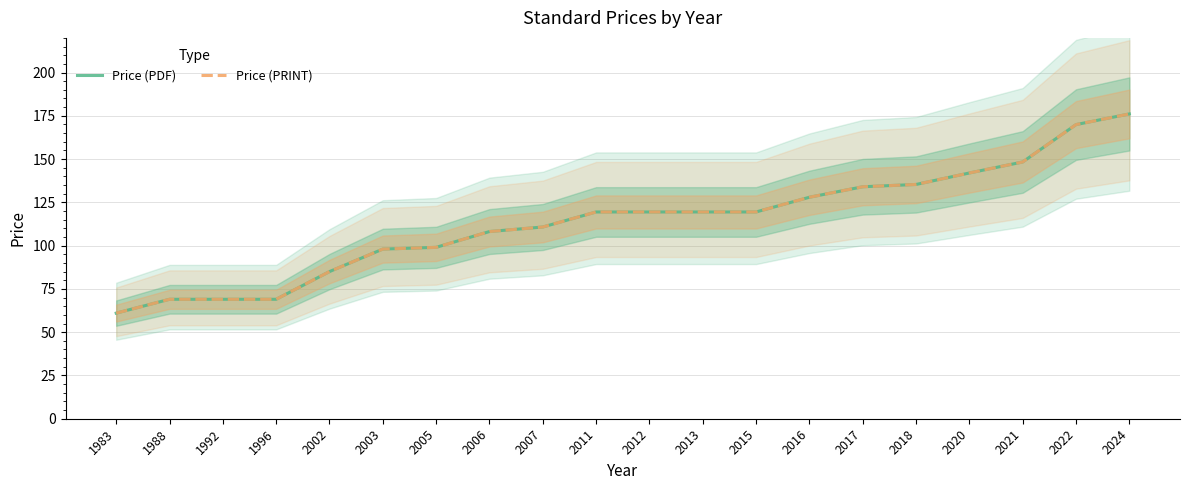

Which series has the widest spread of values?

Price (PDF)